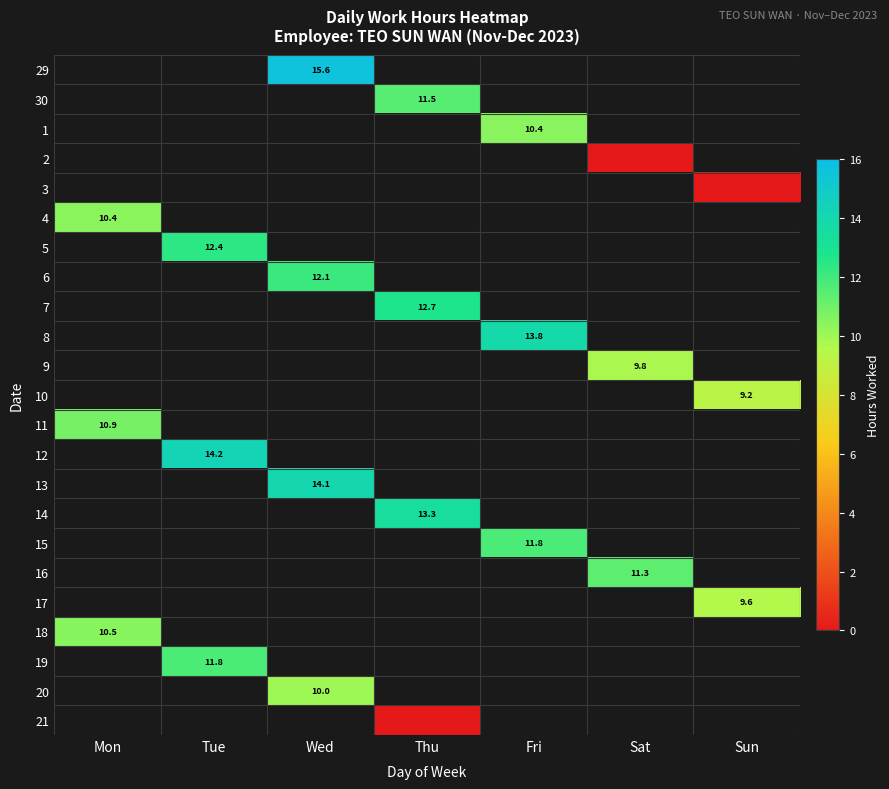

Which category has the highest value across all series?

Wed